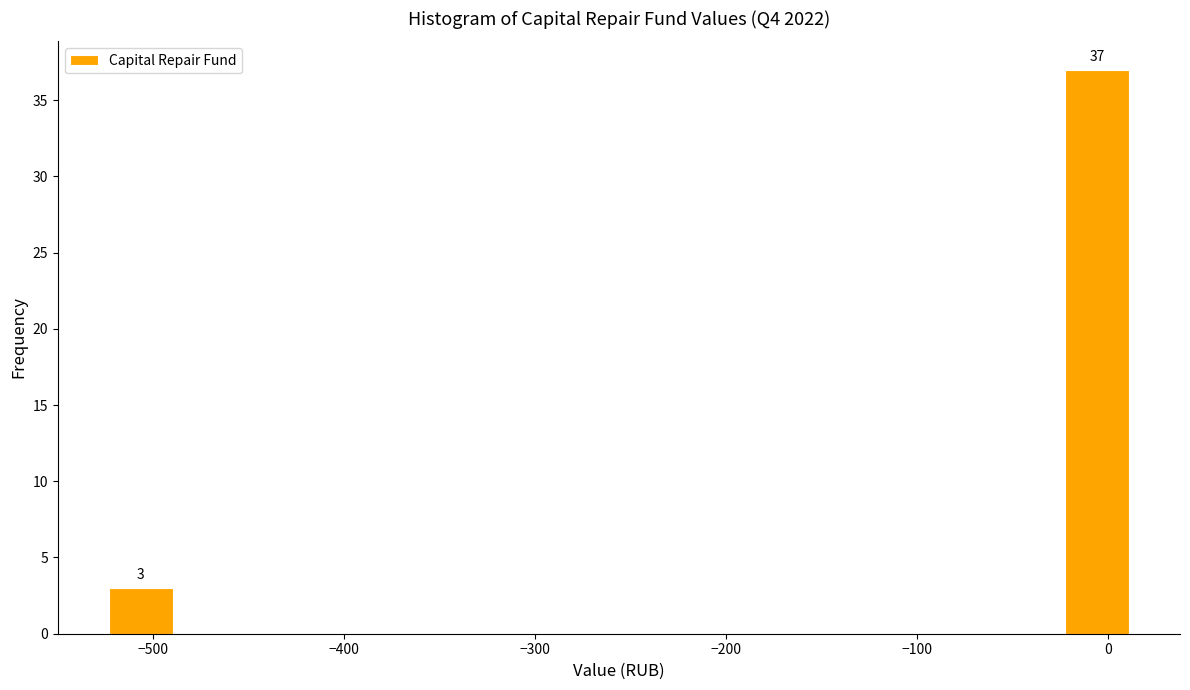

Read against the x-axis, roughly where is the centre of the tallest bar?

-10